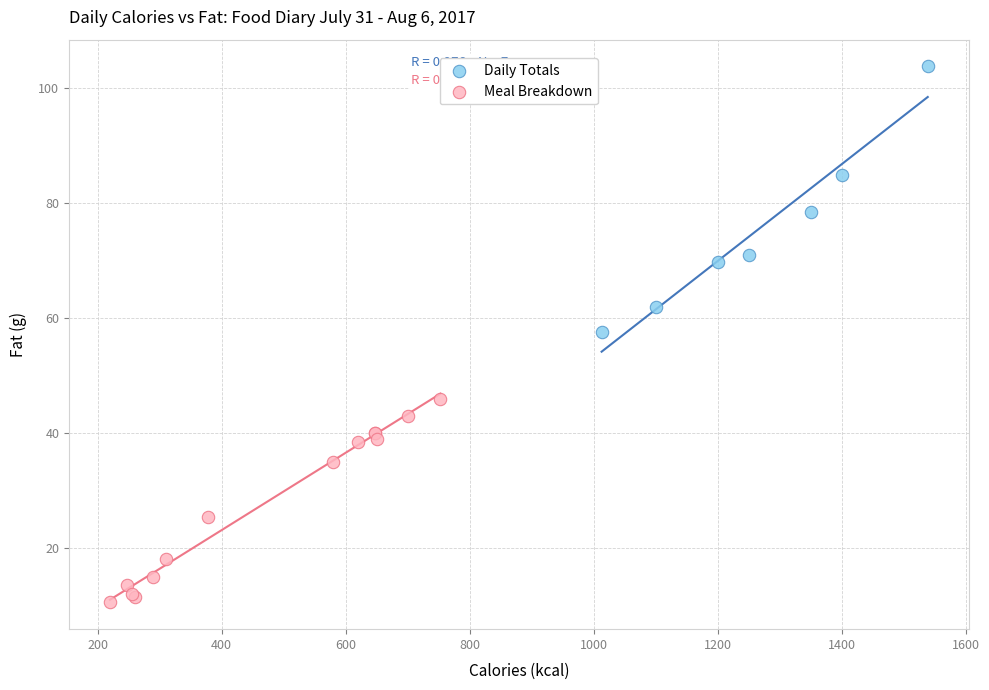

Which series contains the lowest Y value?

Meal Breakdown